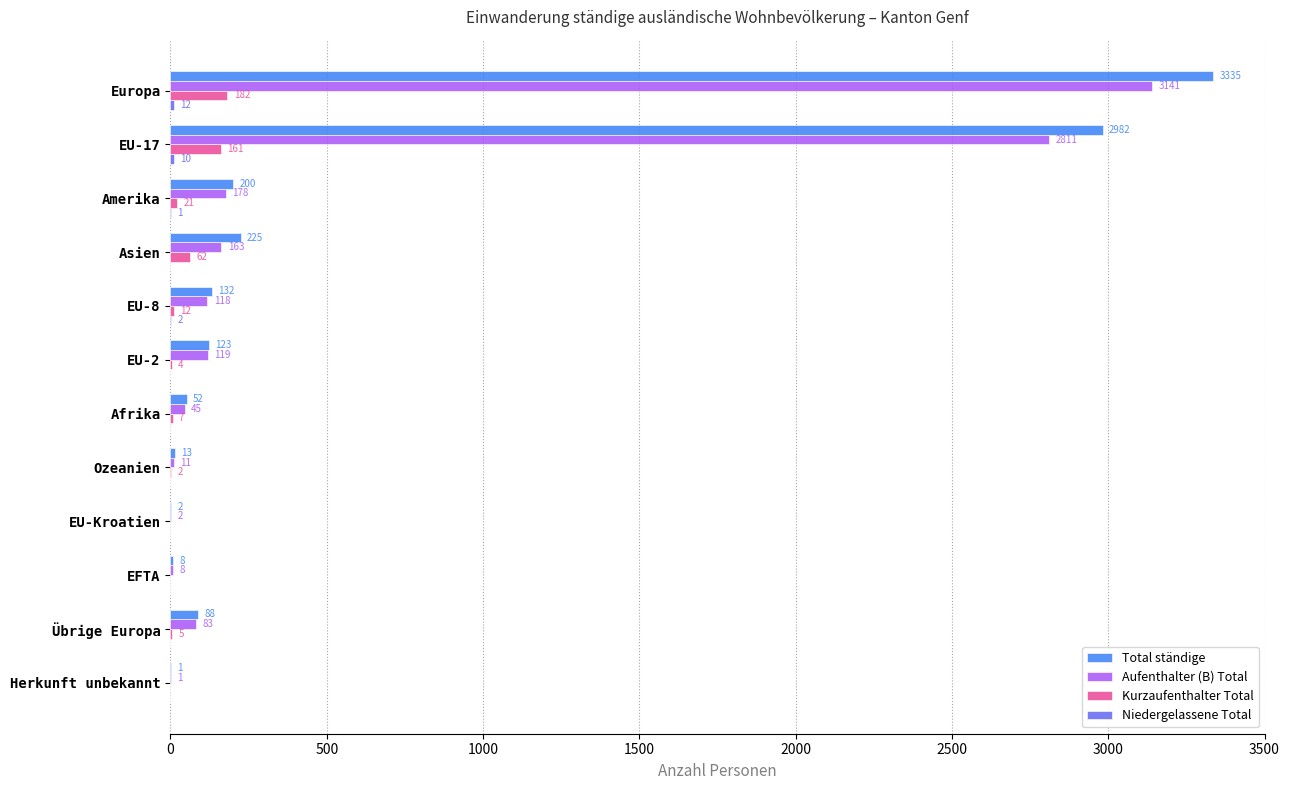

The Aufenthalter (B) Total series shows 178 at Amerika. True or false?

True